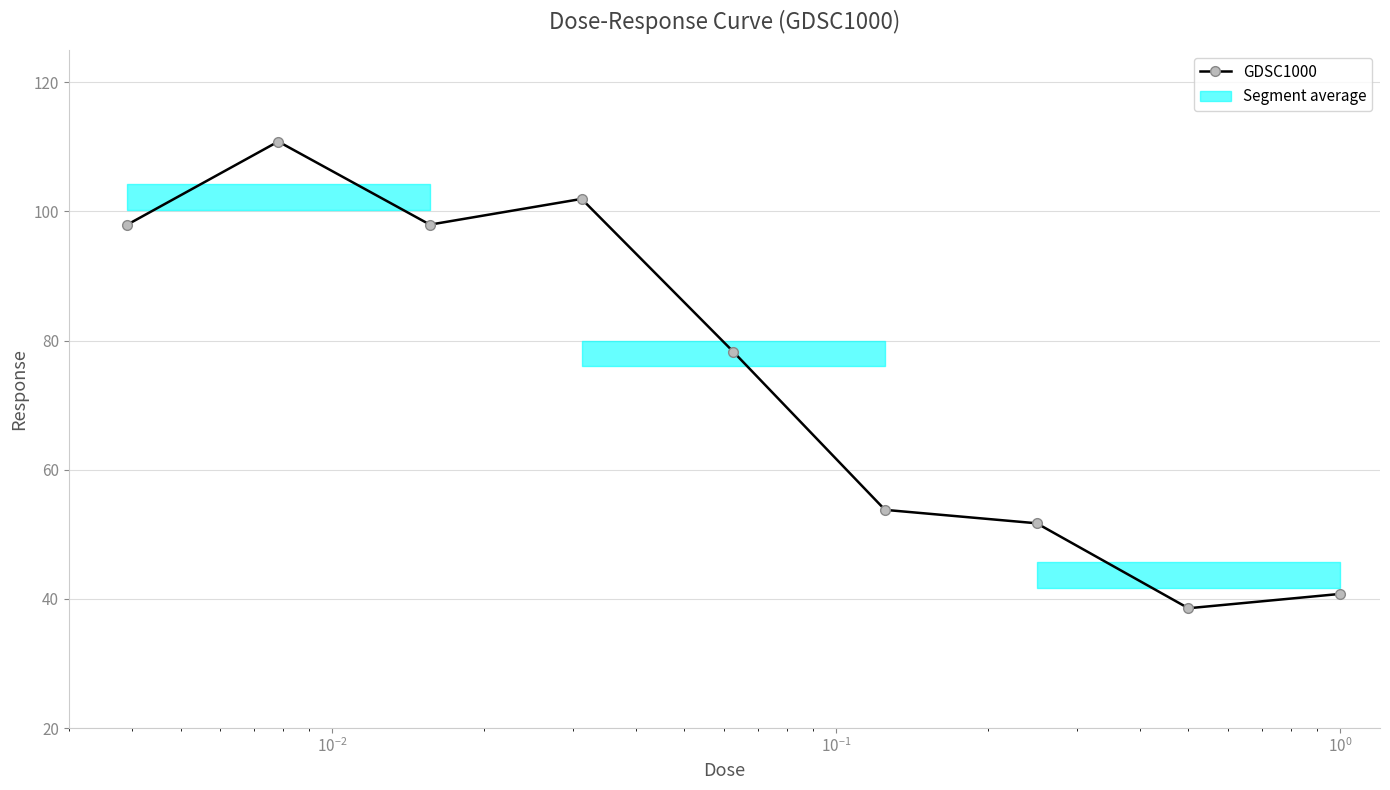

How many data points does each series have?

9